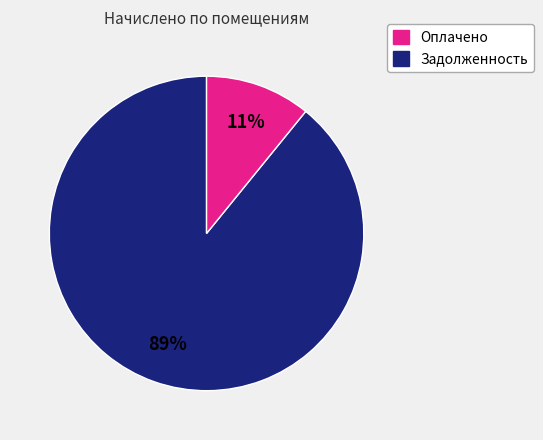

To the nearest percent, what is the difference between the largest and smallest slice percentages?

78%